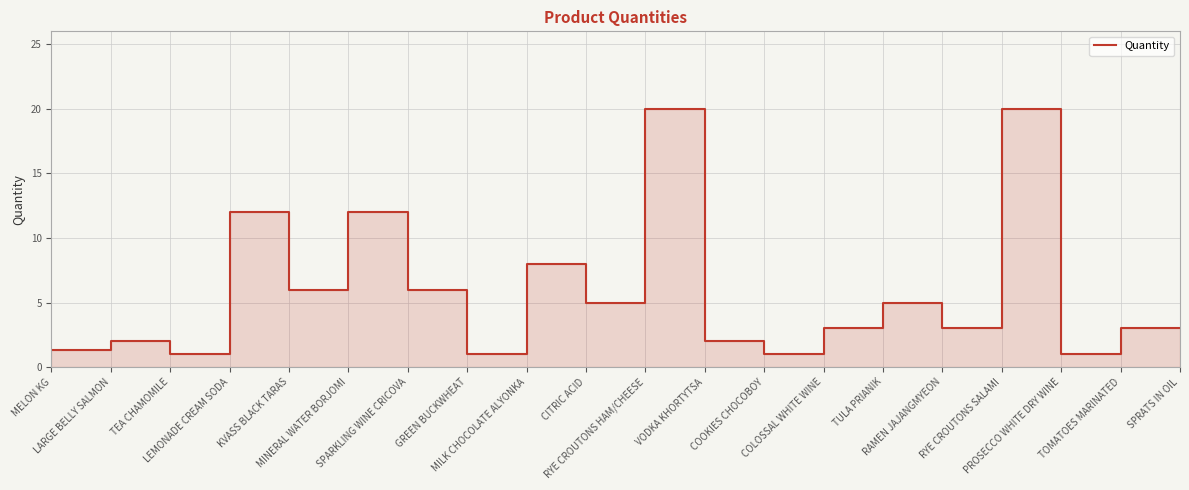

Where is the data nearest to the value 10?

LEMONADE CREAM SODA